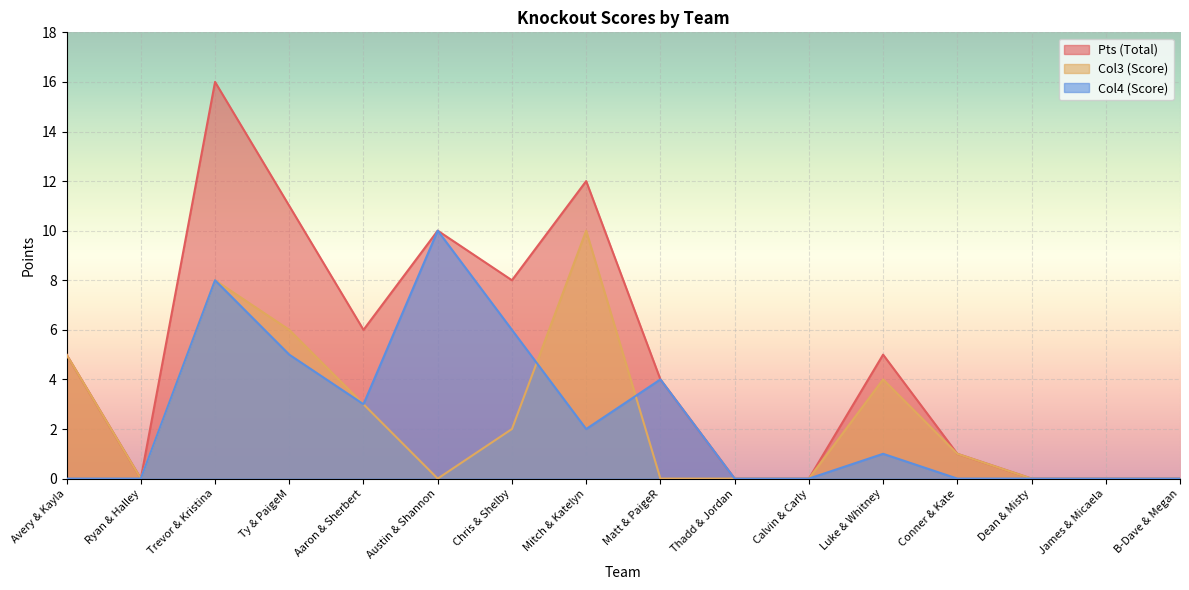

What position from the left is Luke & Whitney?

12